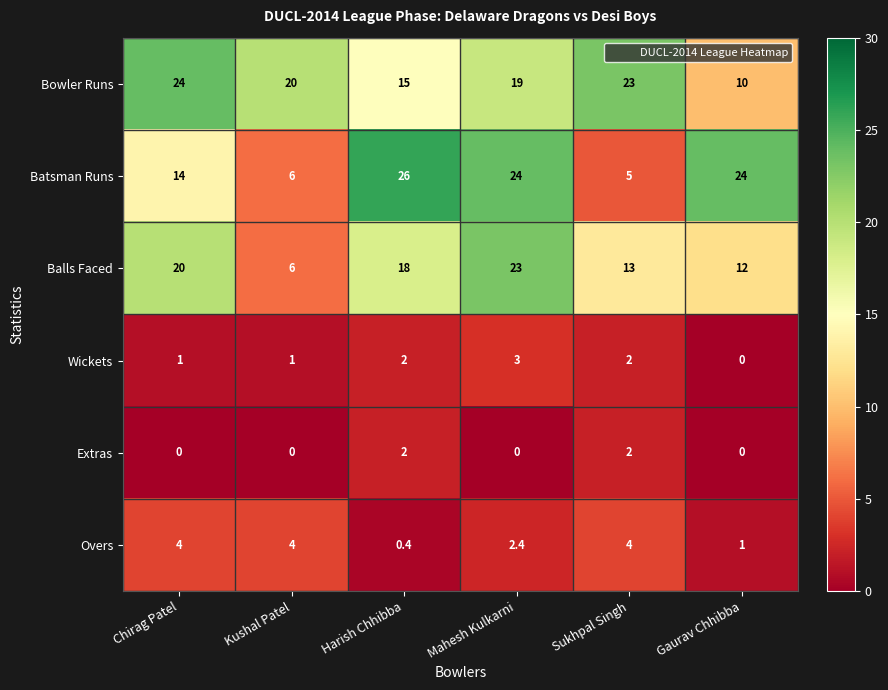

What is the difference between the maximum and minimum values in the Bowler Runs series?

14.0